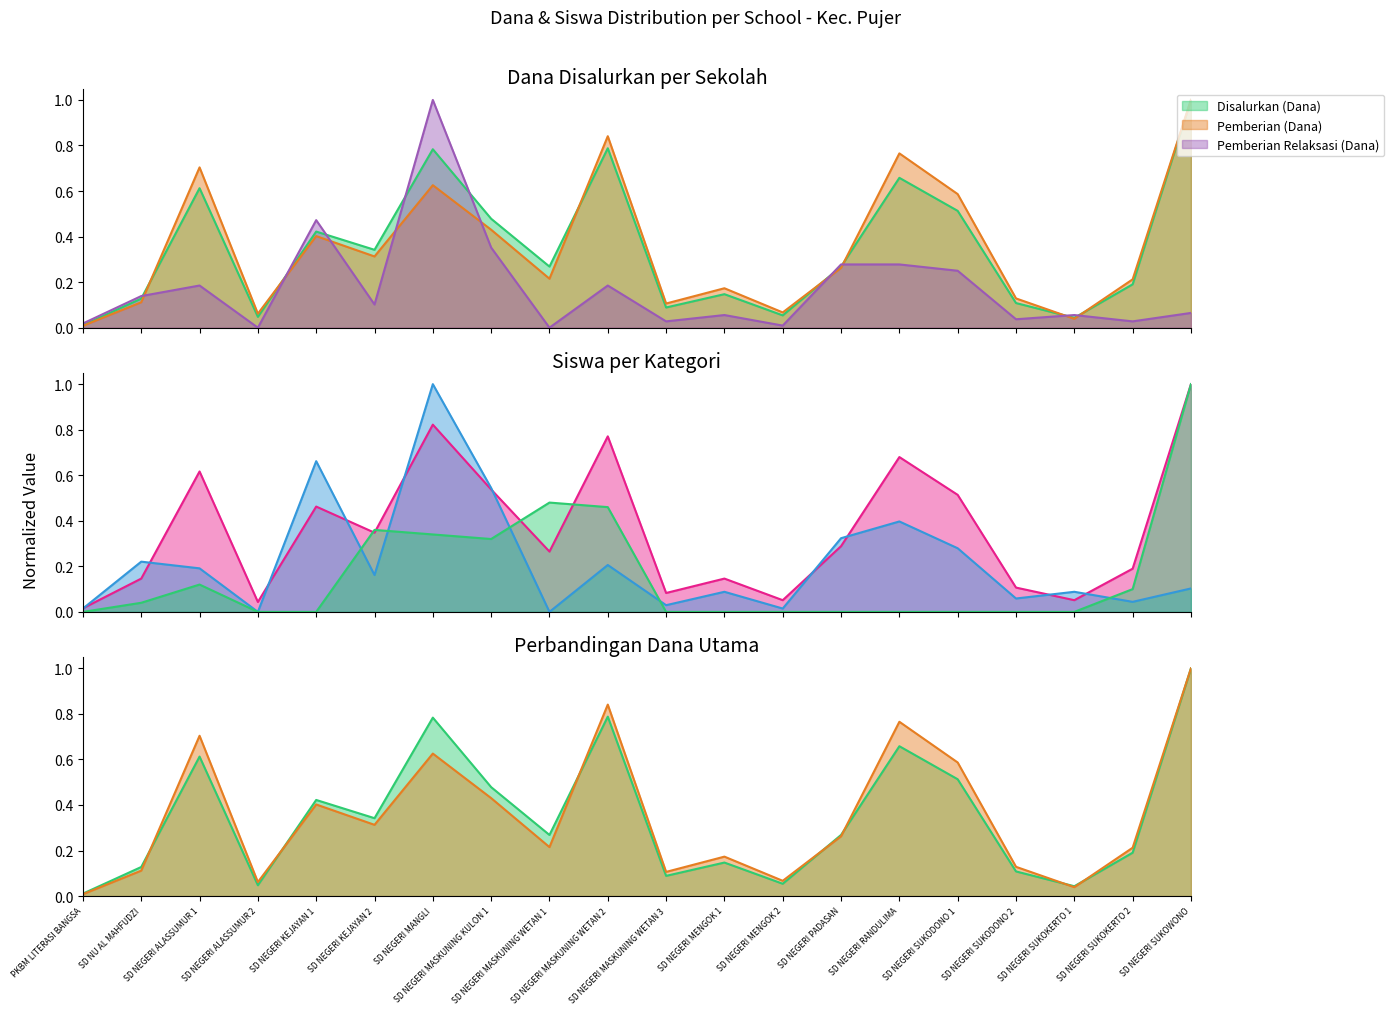

What is the sum of all Disalurkan (Dana) values?

7.0